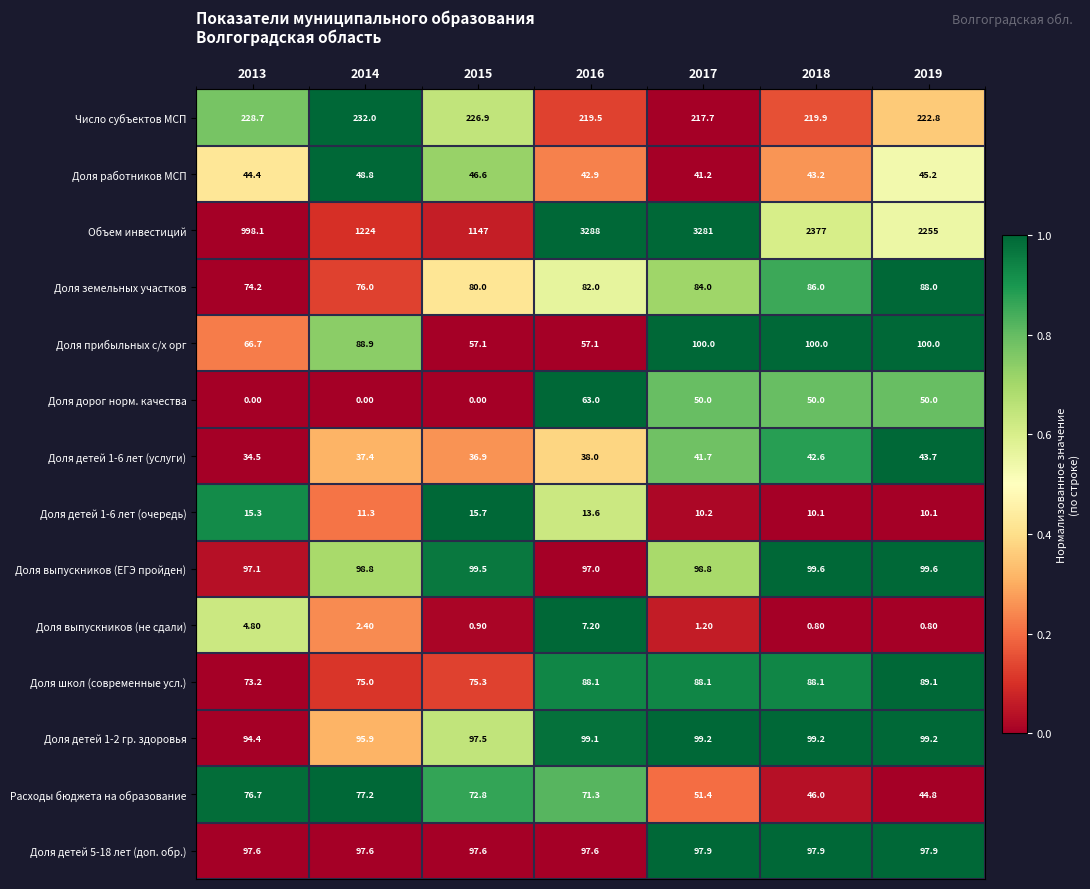

How many categories are shown in the chart?

7